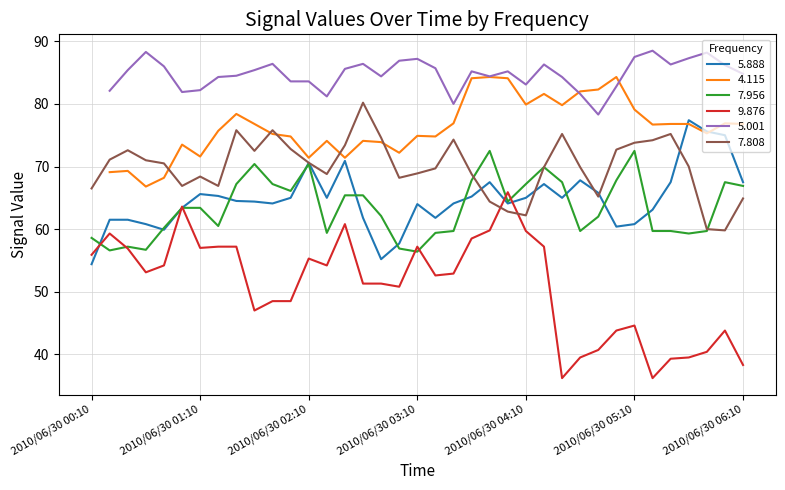

How many intersections are there between 9.876 and 7.808?

2